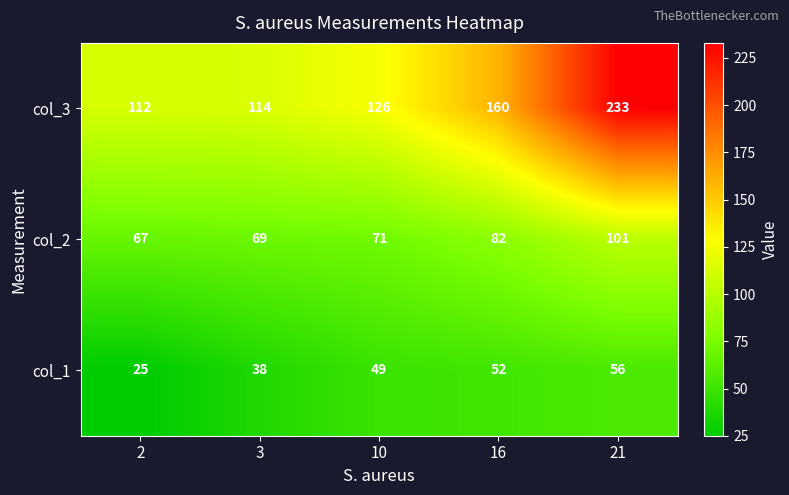

Reading left to right, list all the values displayed in this chart.

col_3: 112	114	126	160	233
col_2: 67	69	71	82	101
col_1: 25	38	49	52	56